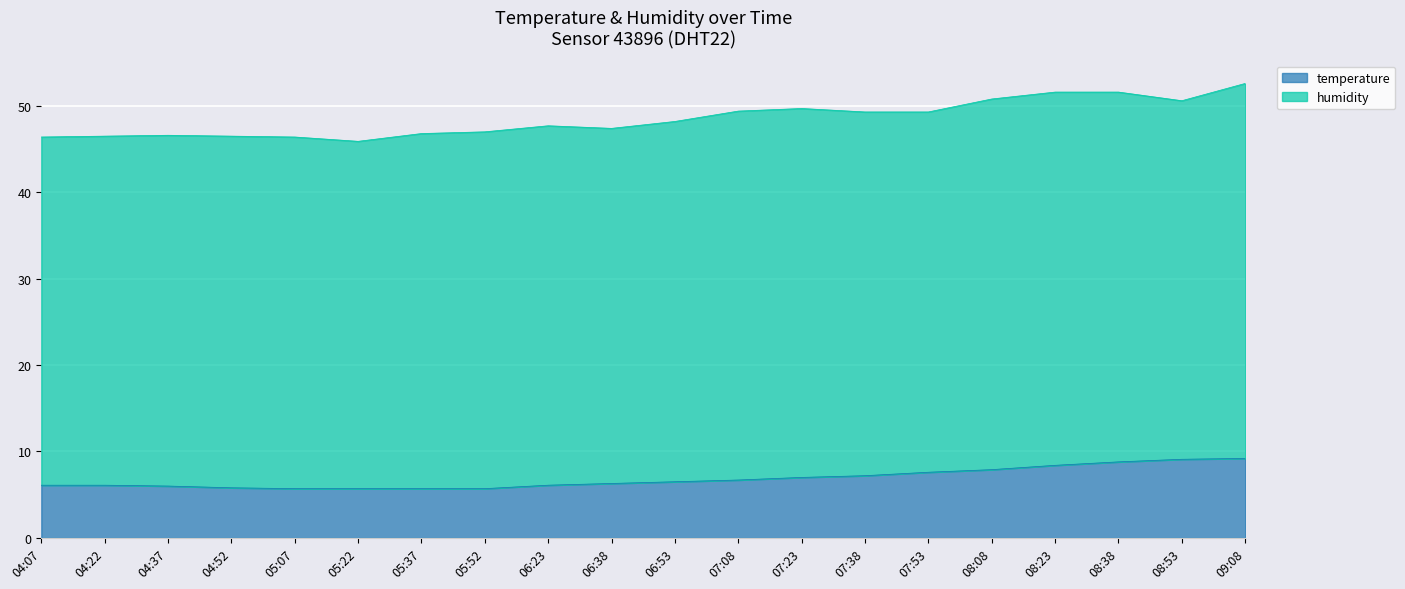

What is the ratio of the value at 08:08 to the value at 08:23?

0.9